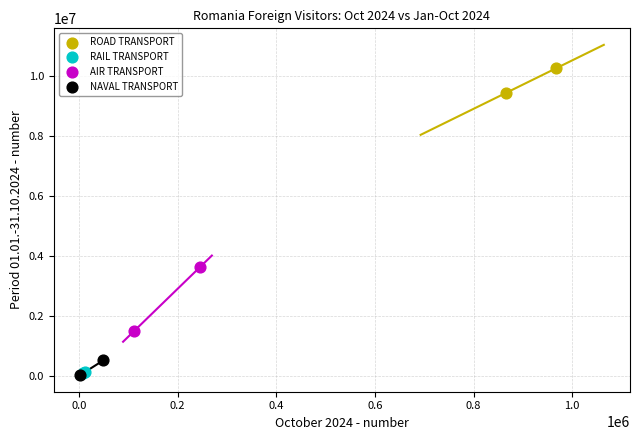

What are all the series names shown in the legend?

ROAD TRANSPORT, RAIL TRANSPORT, AIR TRANSPORT, NAVAL TRANSPORT